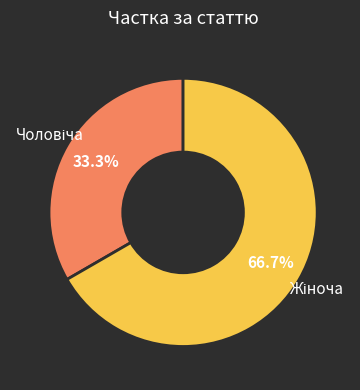

To the nearest percent, what is the difference between the largest and smallest slice percentages?

33%